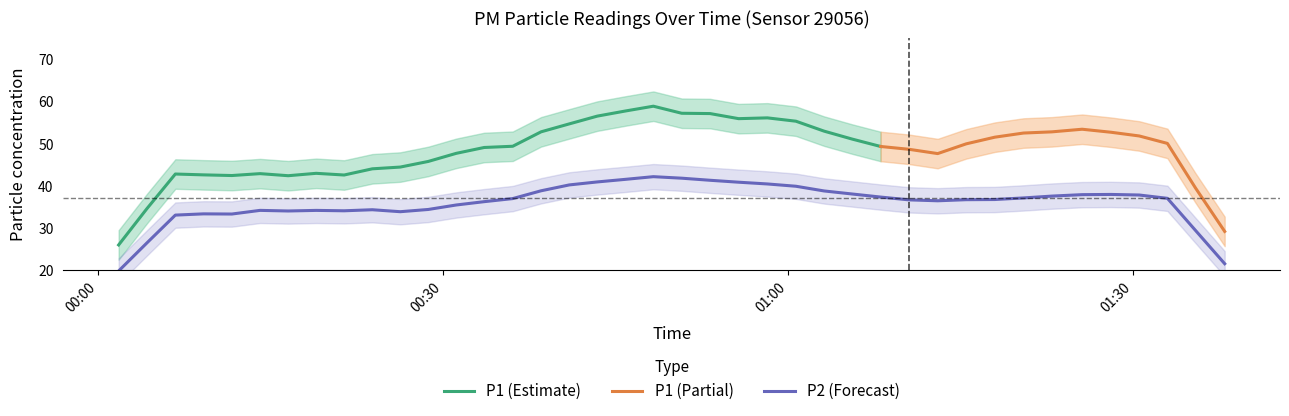

What is the maximum value for P1 (Estimate)?

58.9